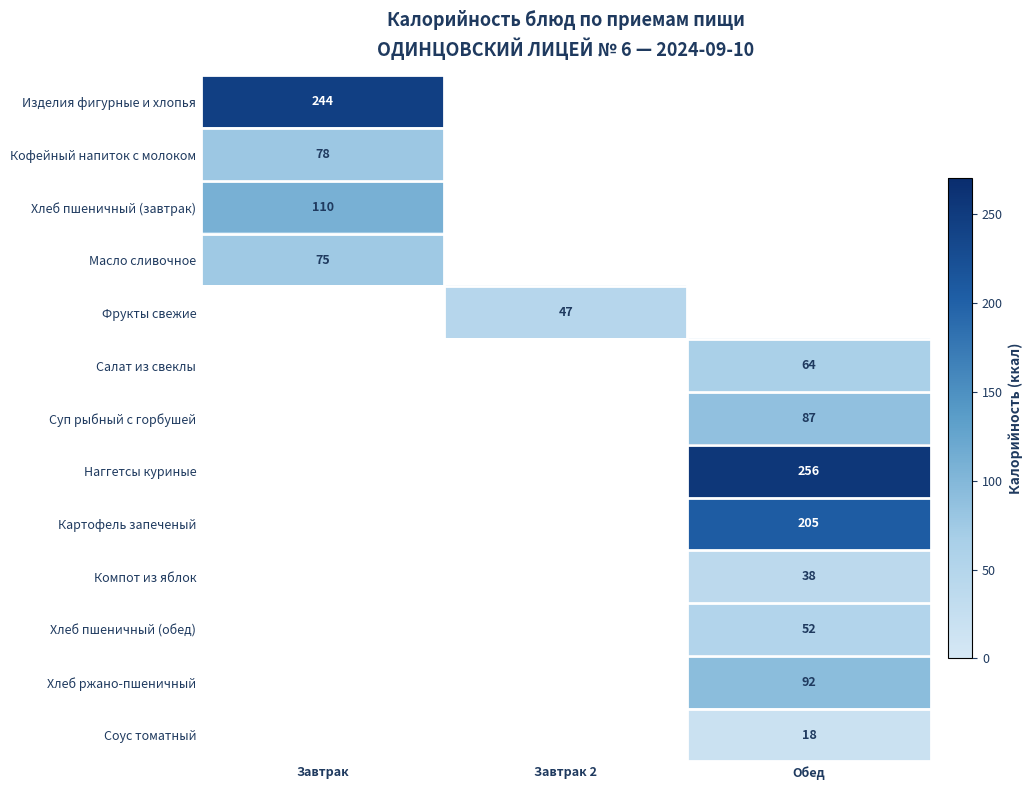

At how many categories does at least one series exceed 26?

3